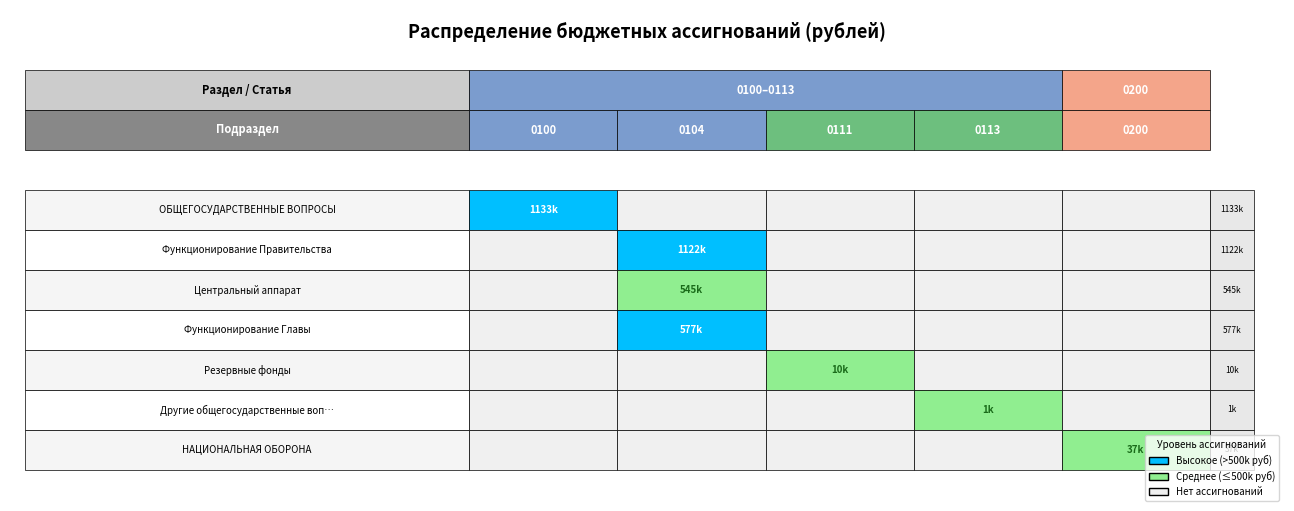

Which series changed the most between Центральный аппарат and Функционирование Главы?

Резервные фонды